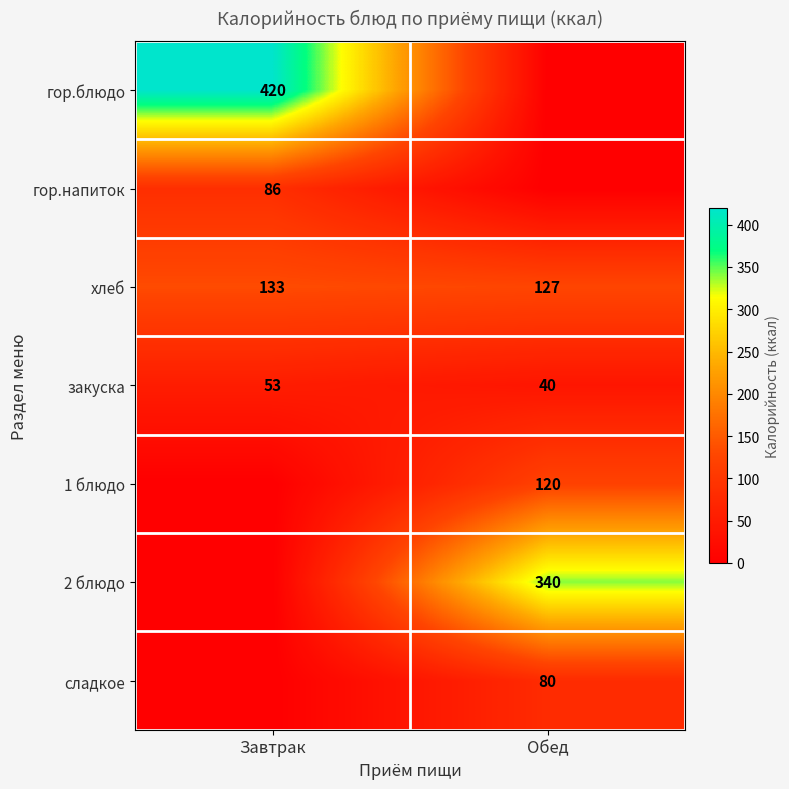

Rank the categories by закуска value from lowest to highest.

Обед, Завтрак